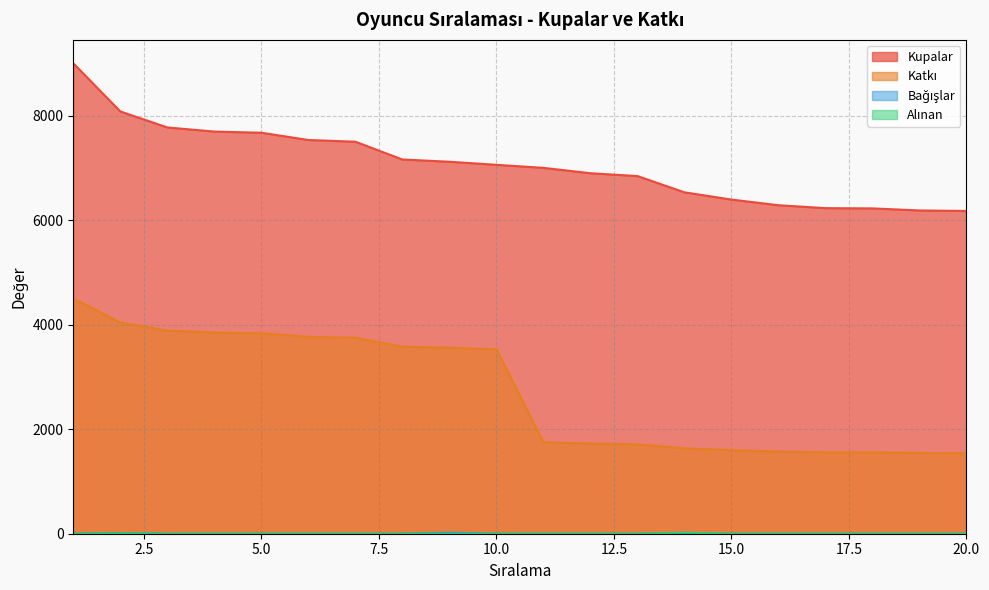

Which category has the lowest value in the Bağışlar series?

1